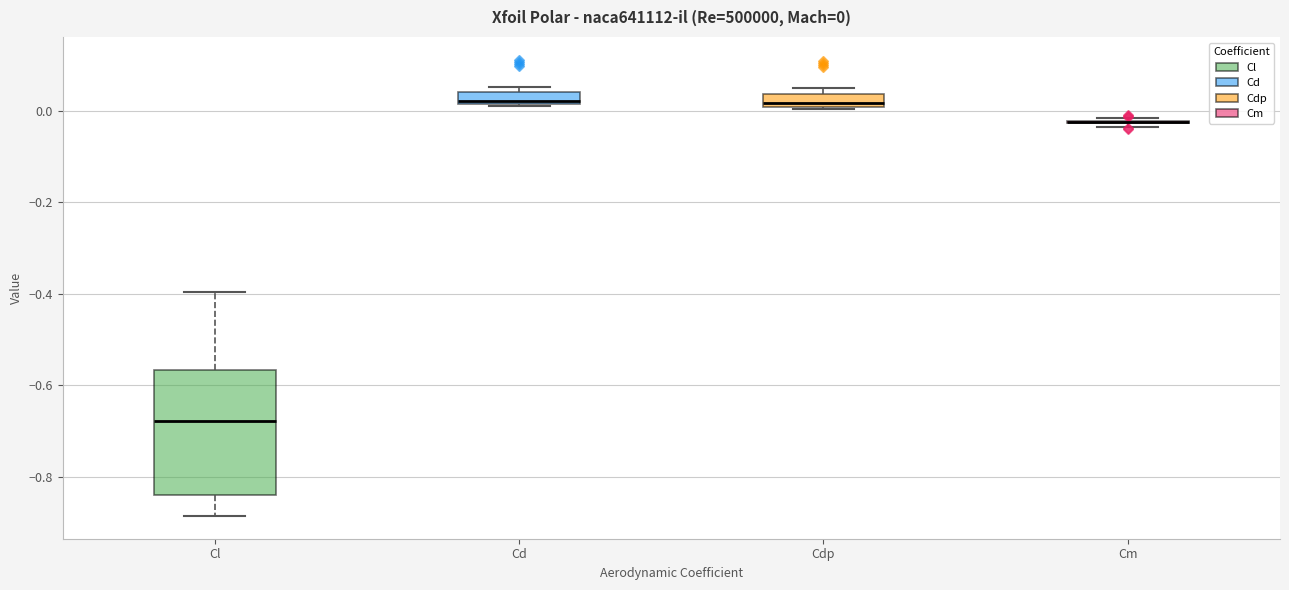

Comparing the boxes themselves (not the whiskers), which one is the tallest?

Cl